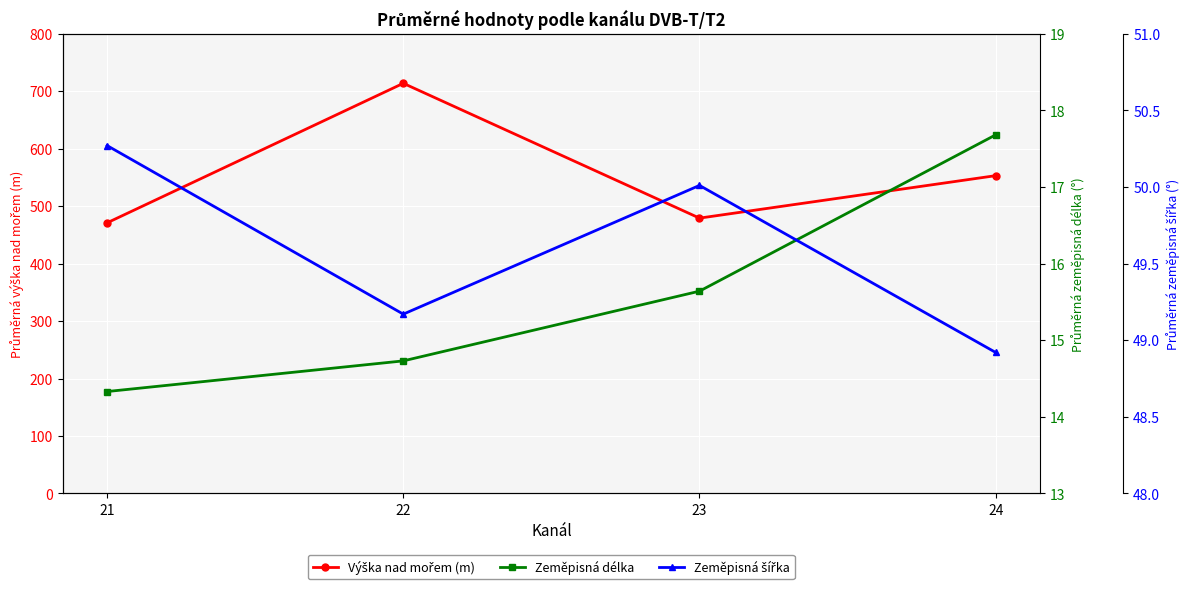

What is the approximate value of Výška nad mořem (m) at 23?

479.1